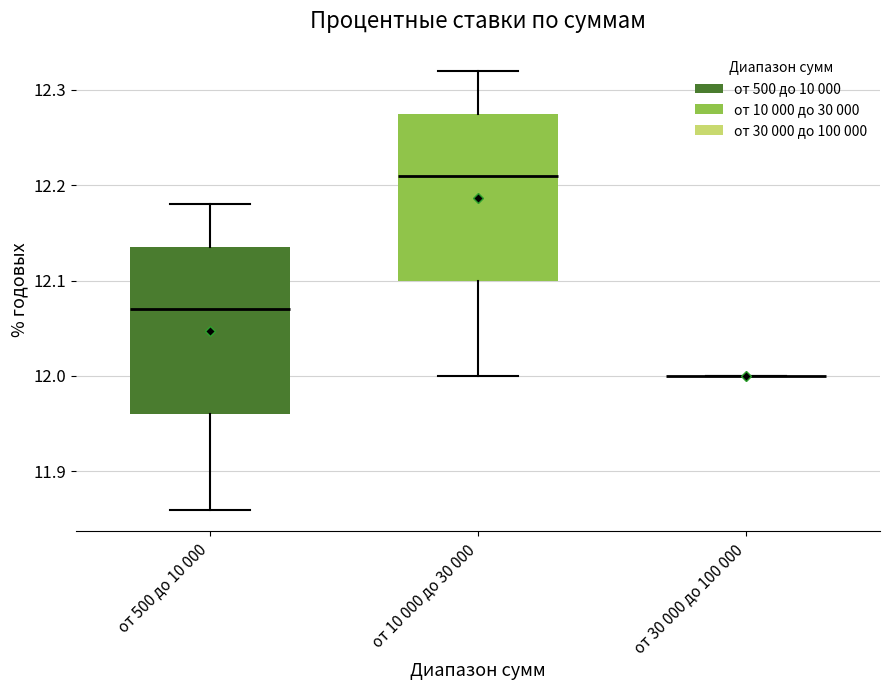

Reading left to right, read every box against the y-axis: the position of its median line, the range the box covers, and the ends of its whiskers. The values are not printed on the chart, so give them approximately, as read against the axis.

от 500 до 10 000: median 12.07, box 11.96 to 12.14, whiskers 11.86 to 12.18
от 10 000 до 30 000: median 12.21, box 12.10 to 12.28, whiskers 12.00 to 12.32
от 30 000 до 100 000: box collapsed to a line at 12.00, whiskers 12.00 to 12.00